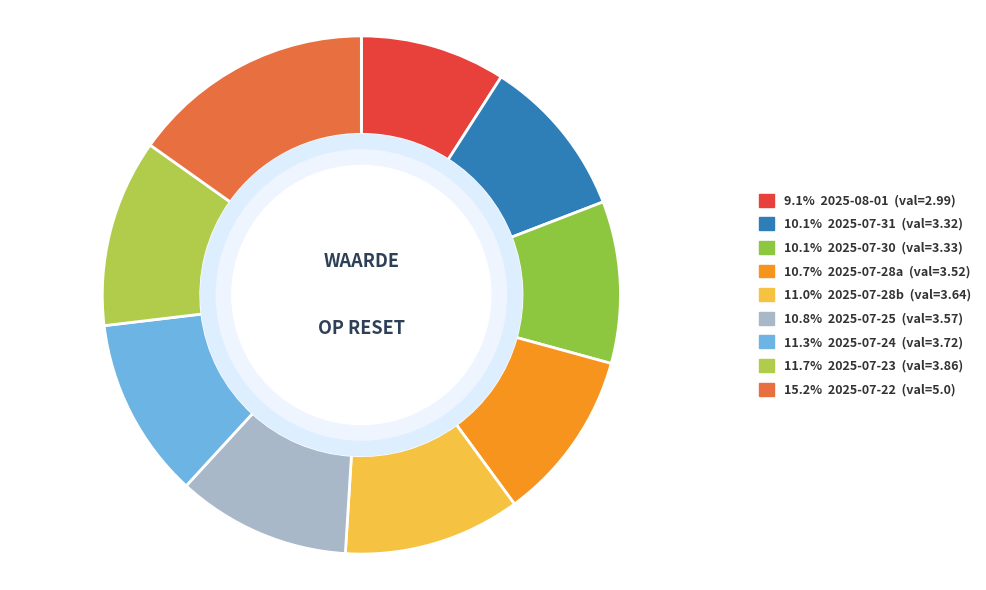

How many segments does this pie chart have?

9